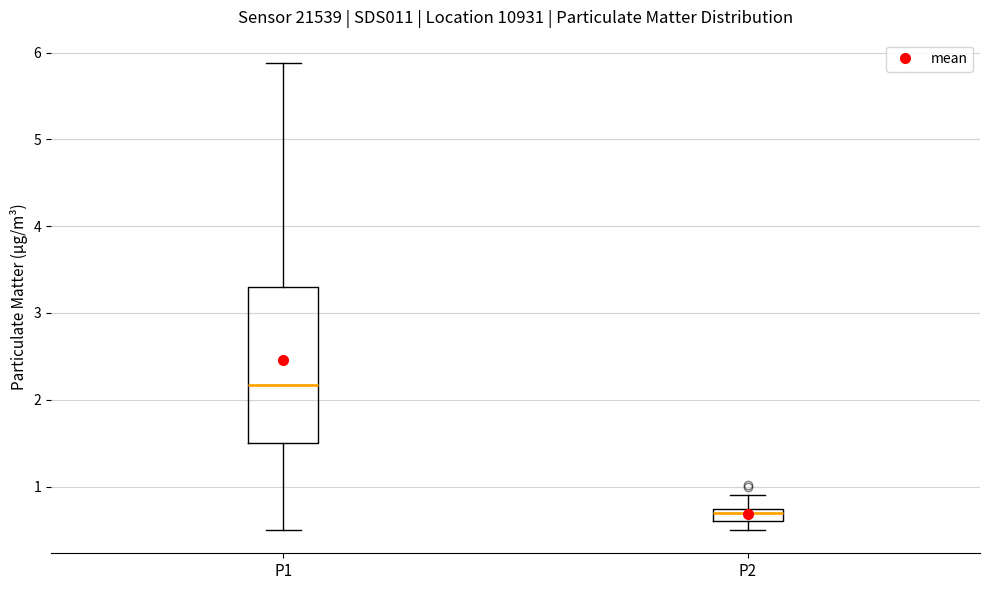

Comparing the boxes themselves (not the whiskers), which one is the tallest?

P1